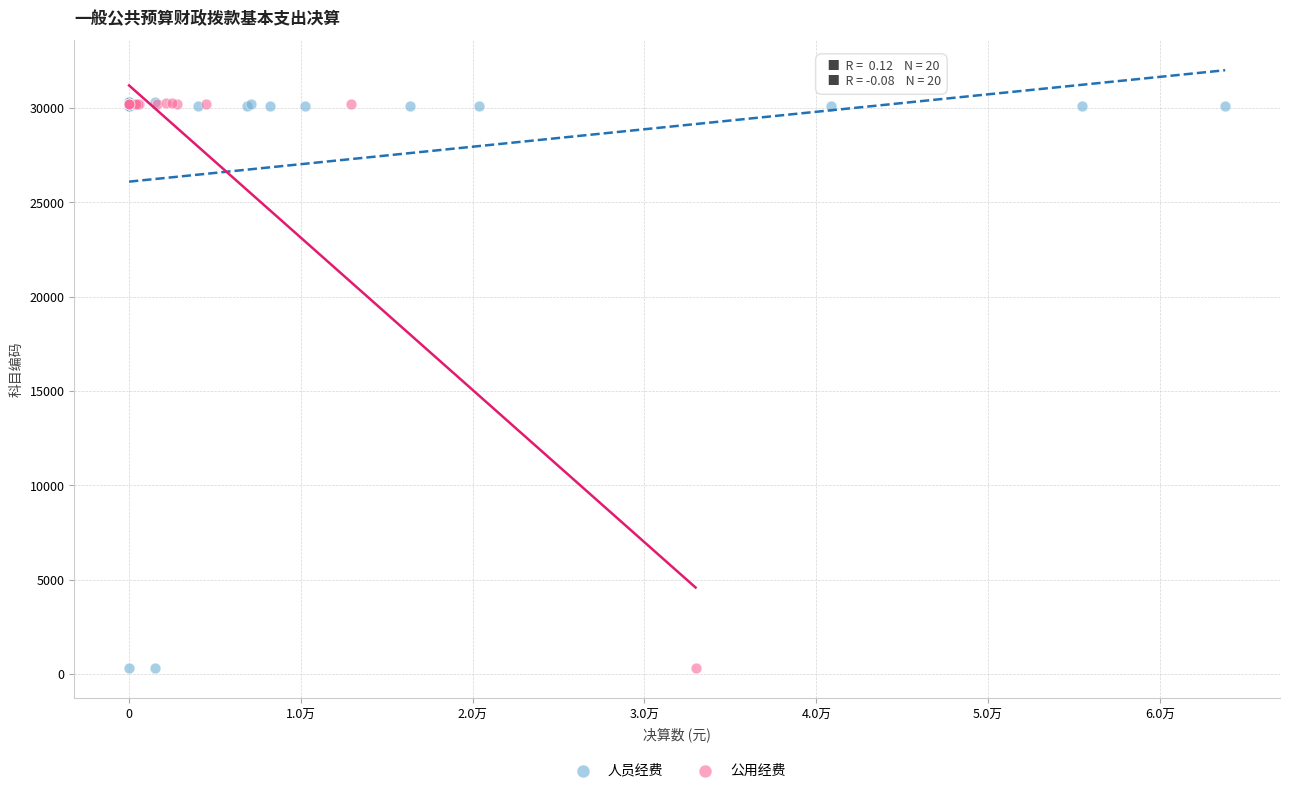

What are all the series names shown in the legend?

人员经费, 公用经费